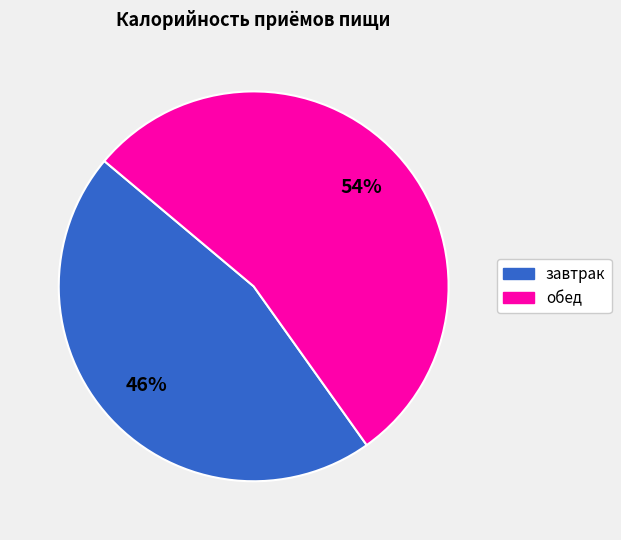

Which slice is the smallest?

завтрак